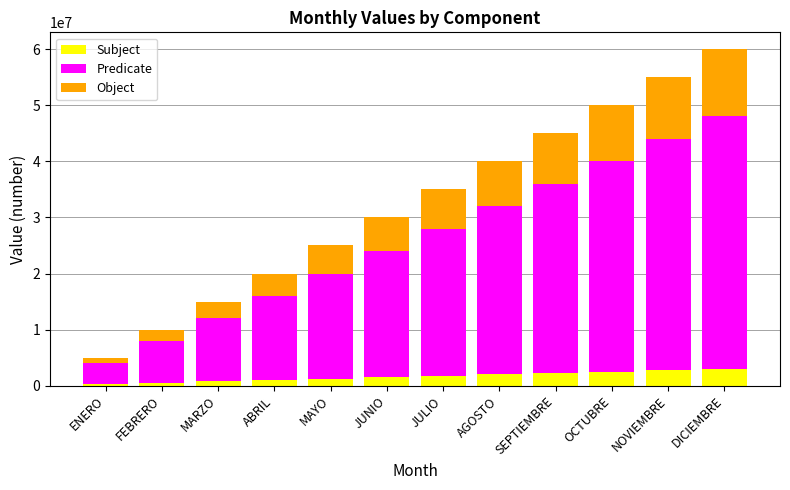

The Subject series shows 3000000 at DICIEMBRE. True or false?

True